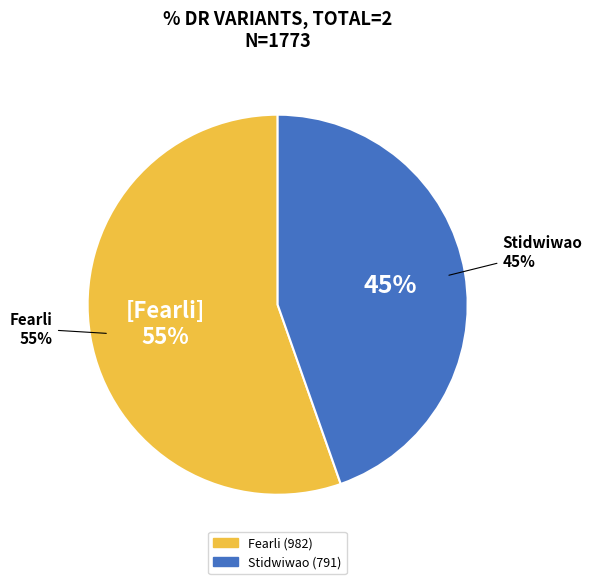

What is the smallest slice in the pie chart?

Stidwiwao